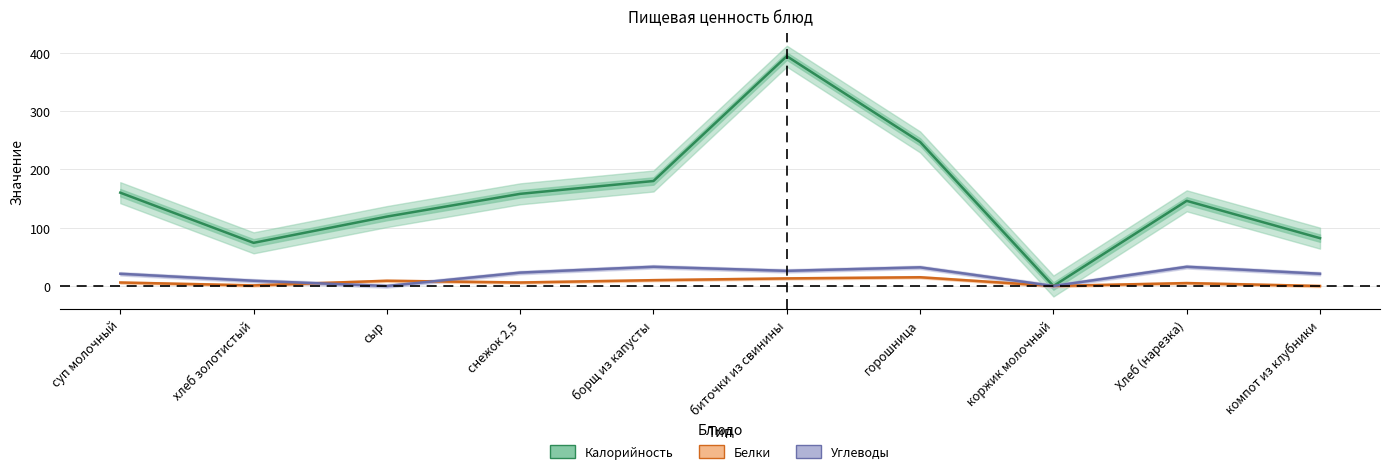

How many interior local peaks does the Углеводы series have?

3